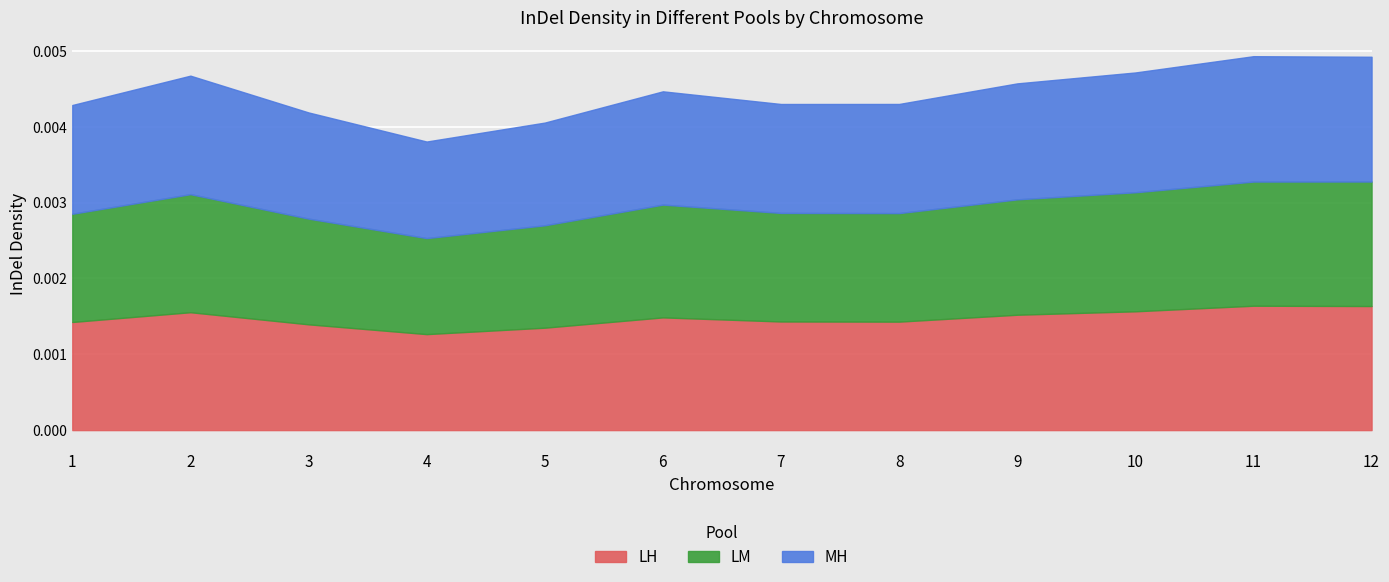

How many lines are shown in the chart?

3